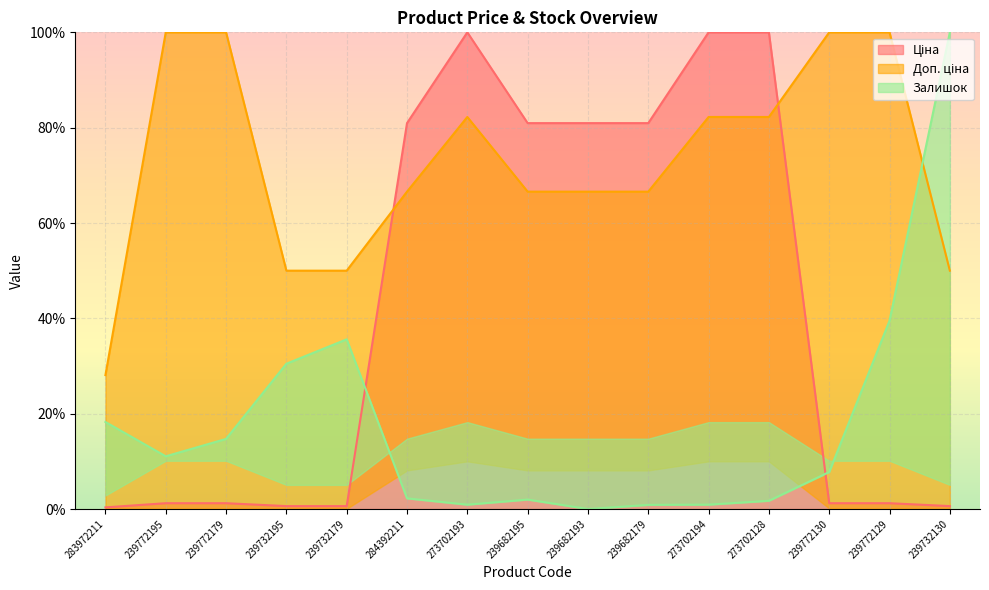

Which category has the highest value in the Доп. ціна series?

239772195